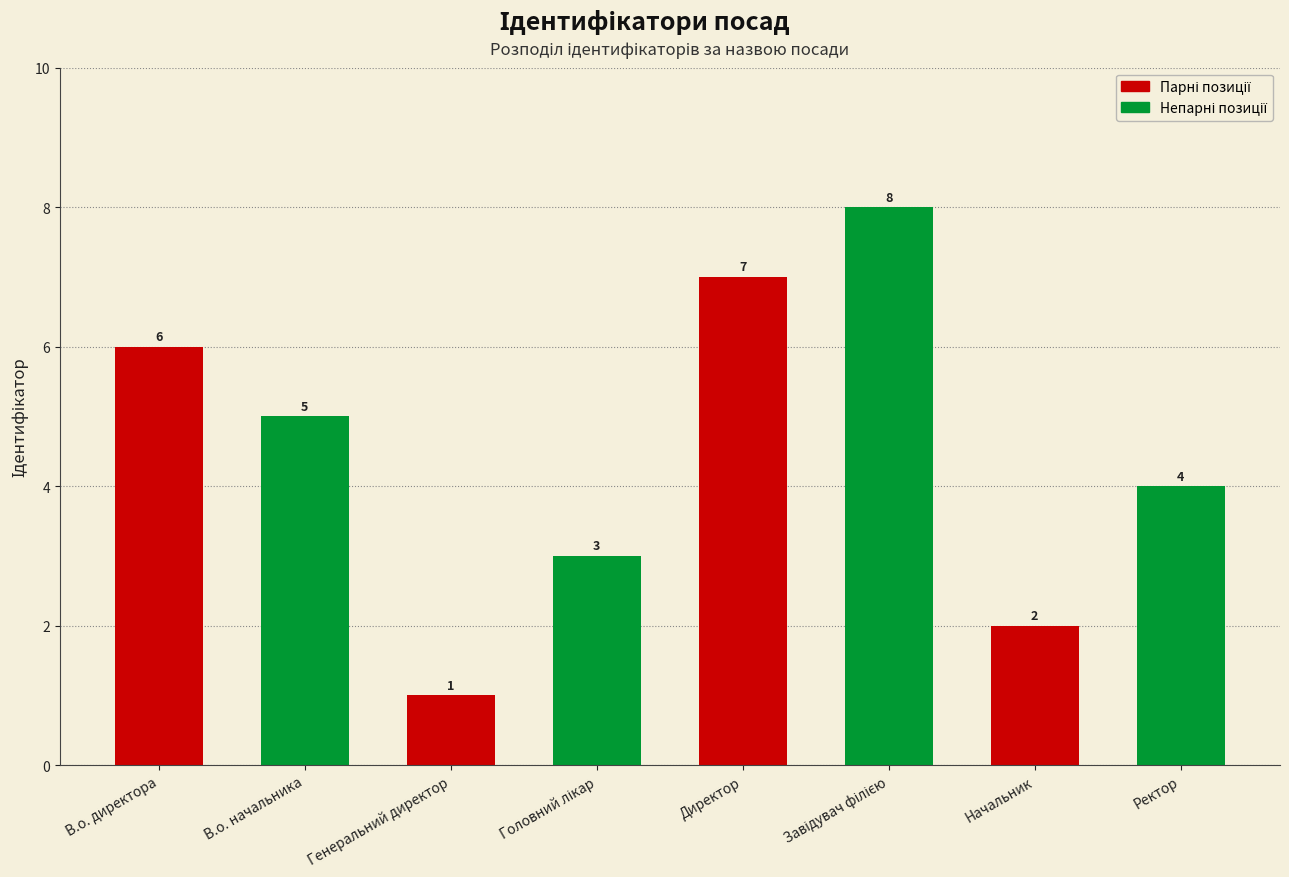

Is it true that the value at Директор is 7?

True